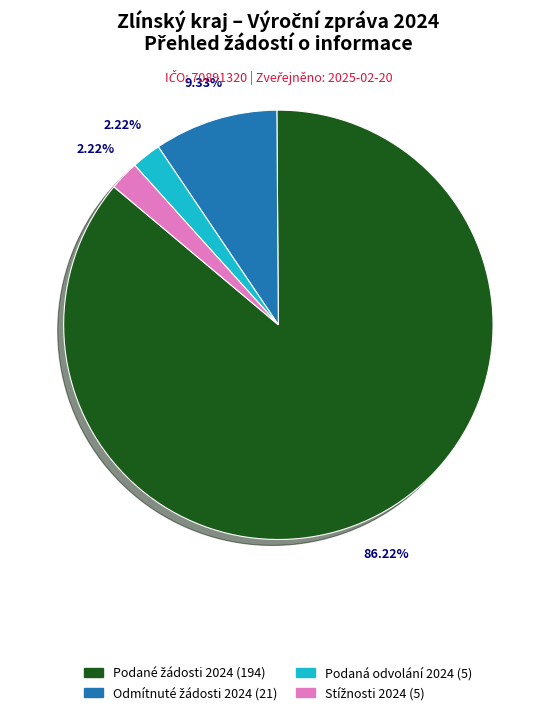

Does any single category account for the majority?

Yes